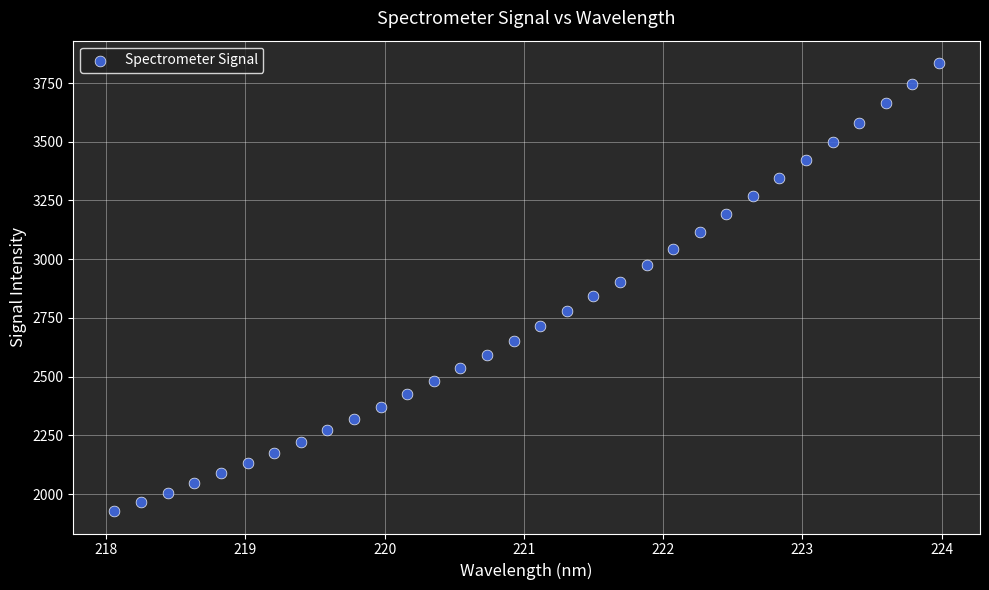

What is the range of Y values (max minus min)?

1907.4